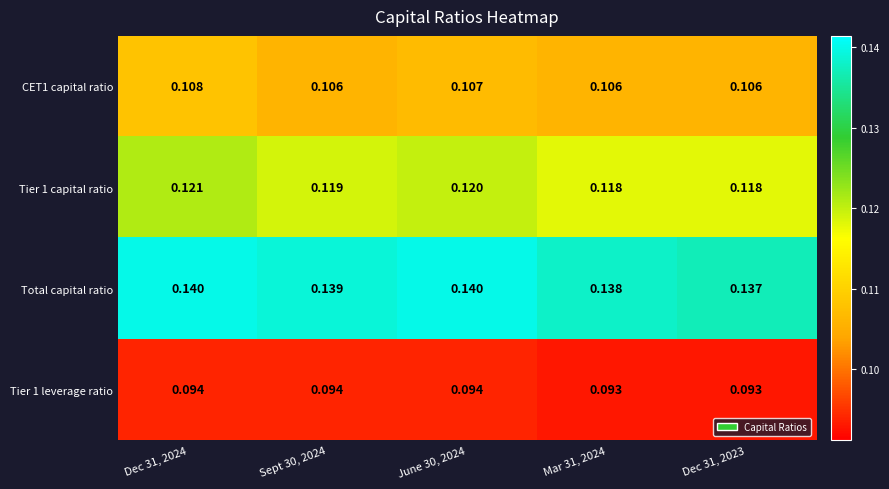

Which series has the largest total across all categories?

Total capital ratio